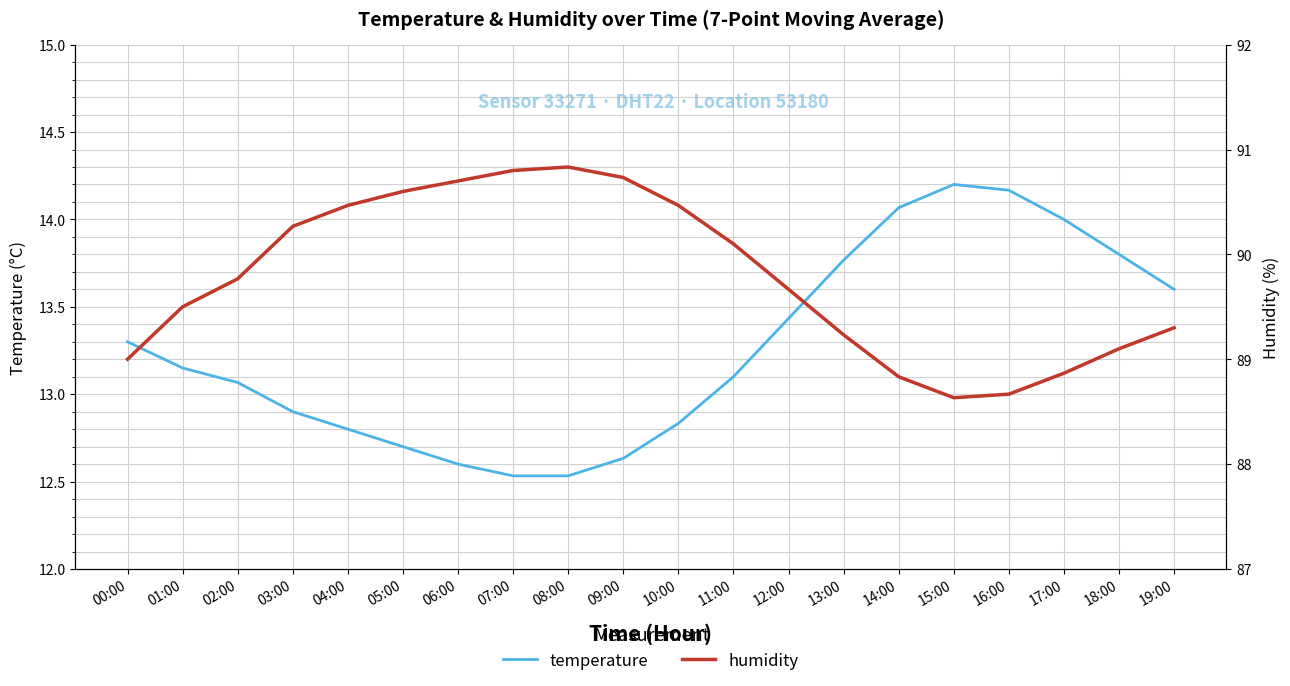

What are all the series names shown in the legend?

temperature, humidity